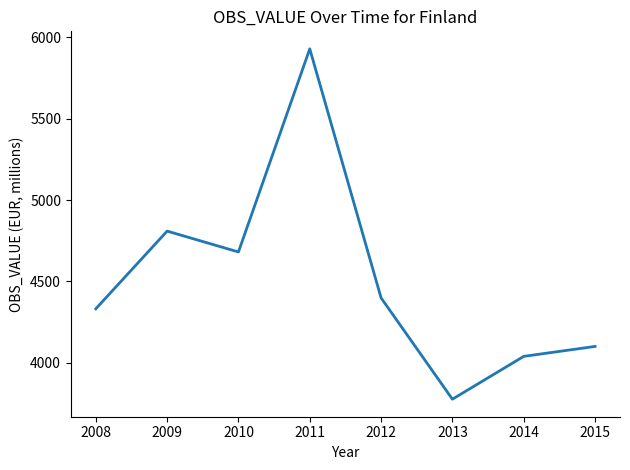

Count the number of data series in this chart.

1